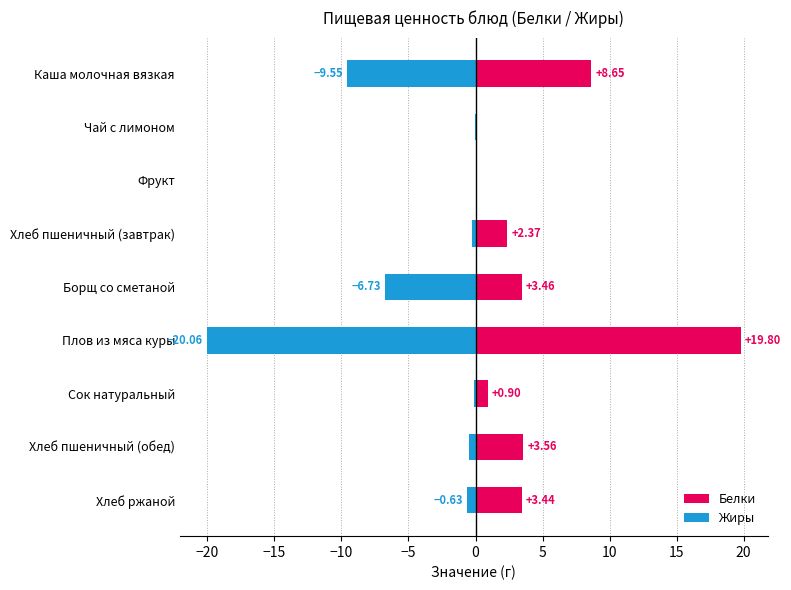

How many positive values does the Белки series have?

8